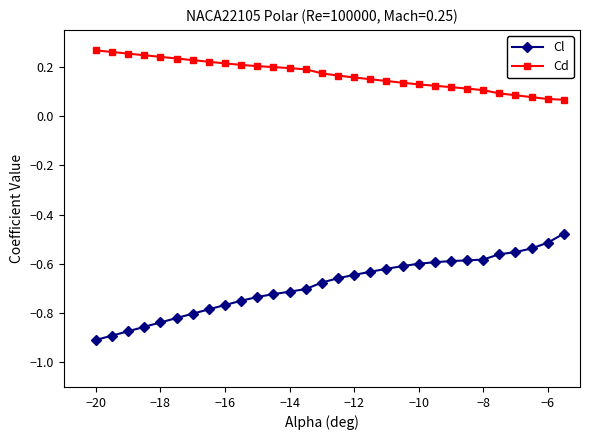

List the series in order of their overall mean, highest first.

Cd, Cl